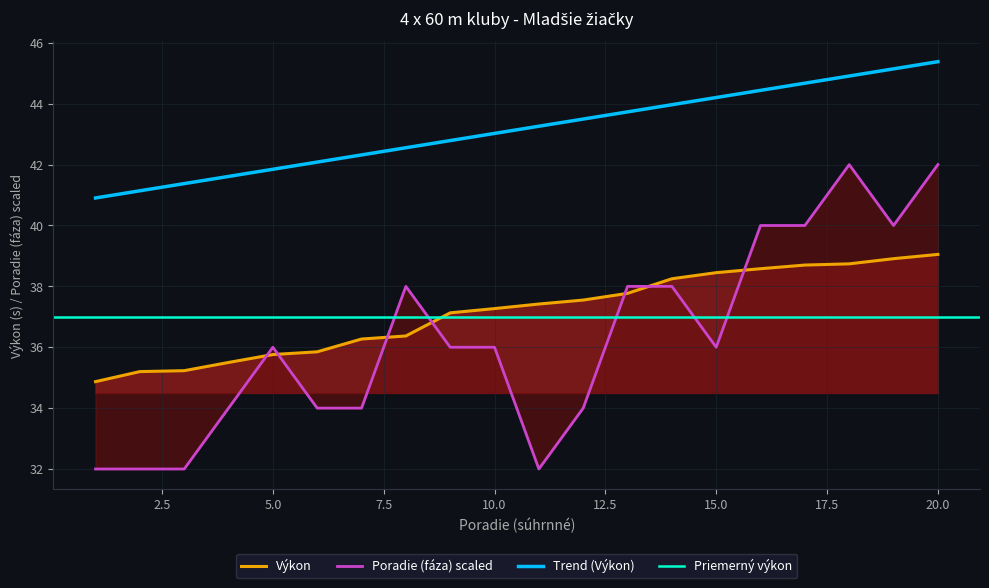

What is the difference between the maximum and minimum values in the Výkon series?

4.2